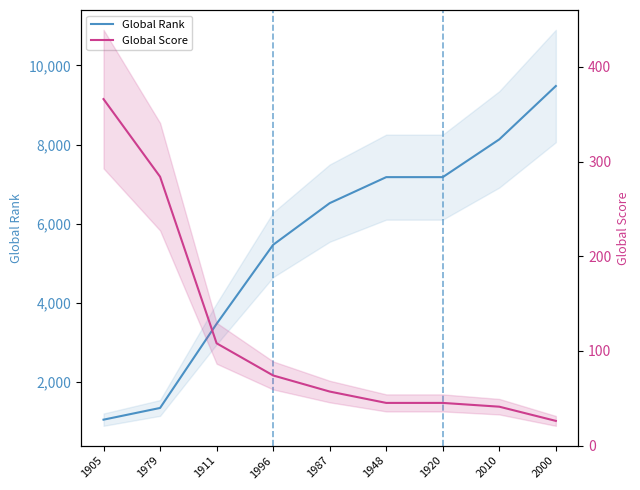

How many values in the Global Score series exceed 57?

4